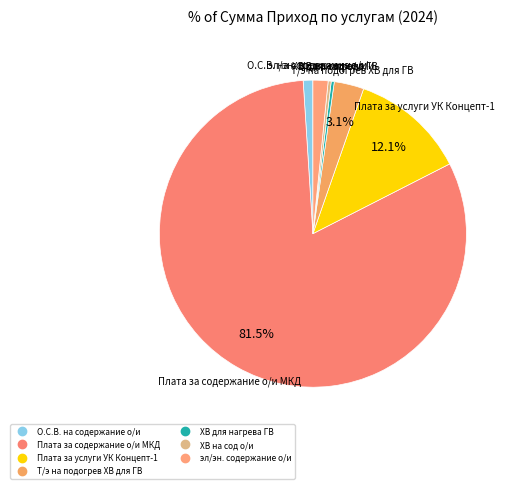

Is there any slice that represents more than half of the pie?

Yes